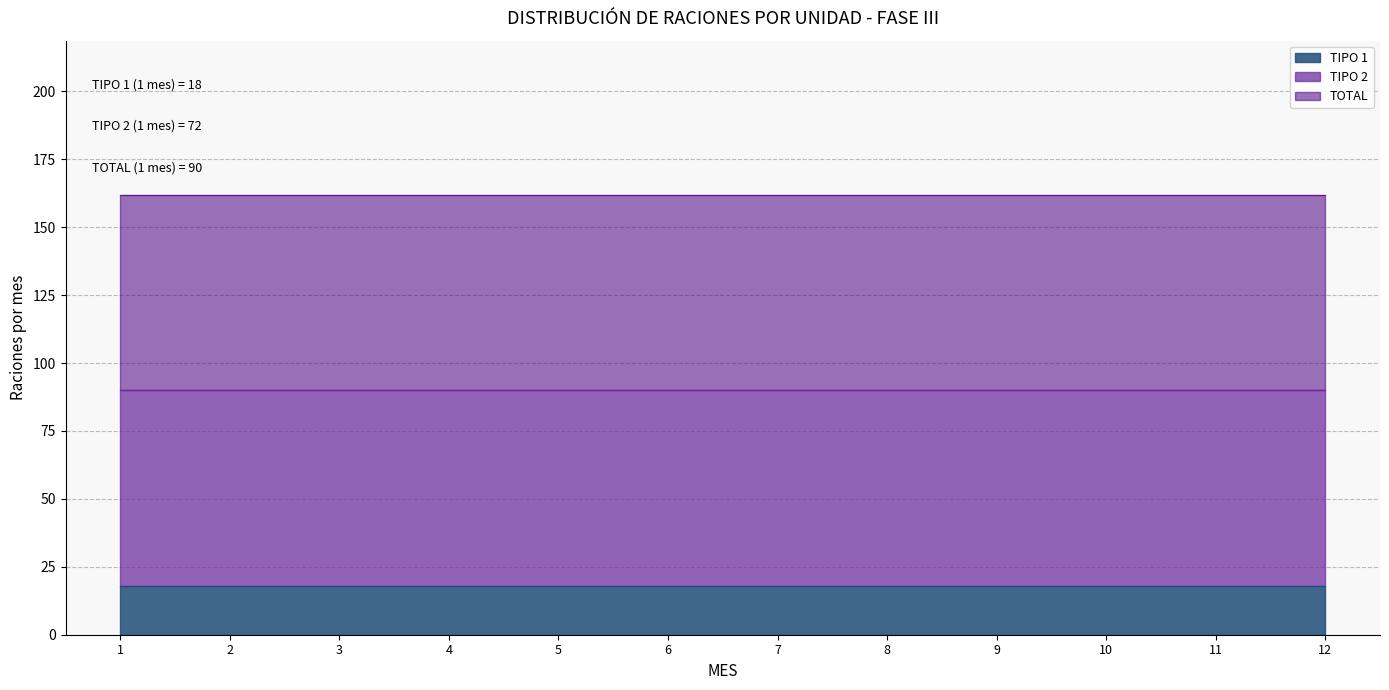

Rank the series at 9 from lowest to highest value.

TIPO 1, TIPO 2, TOTAL